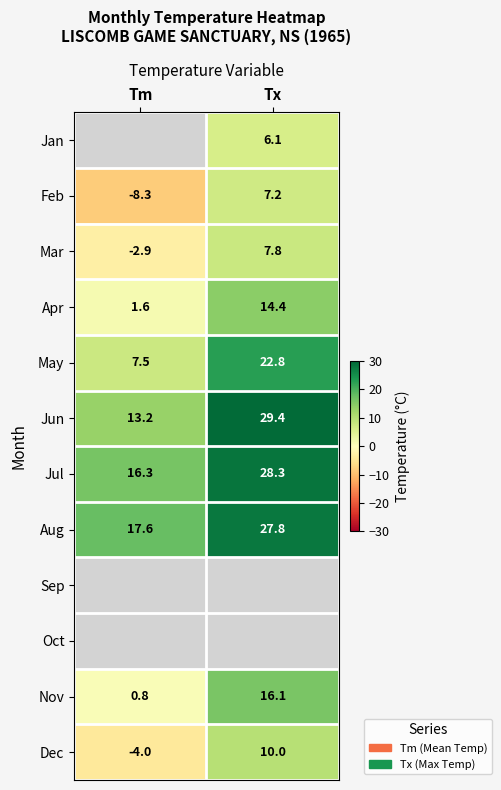

How many negative values does the Feb series have?

1